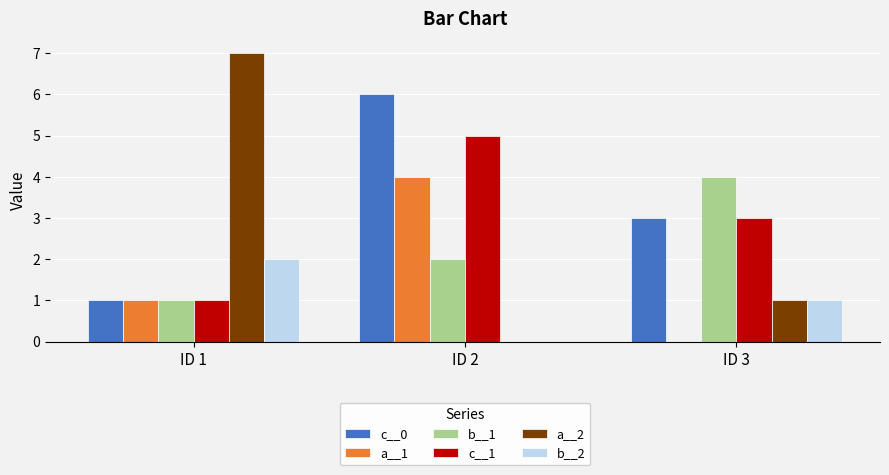

At which category is the sum across all series the highest?

ID 2